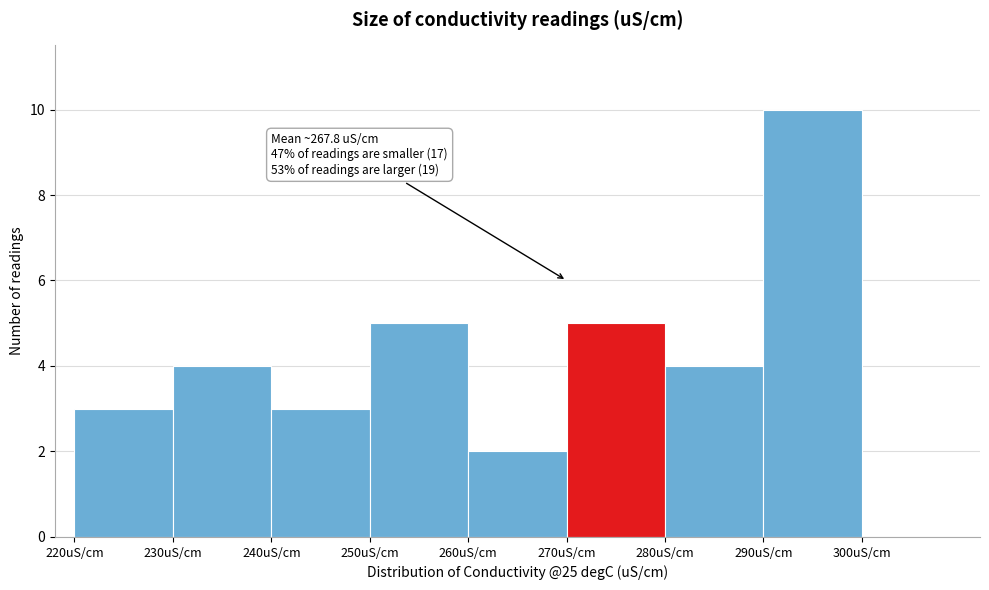

Which range on the x-axis has the tallest bar?

290 to 300